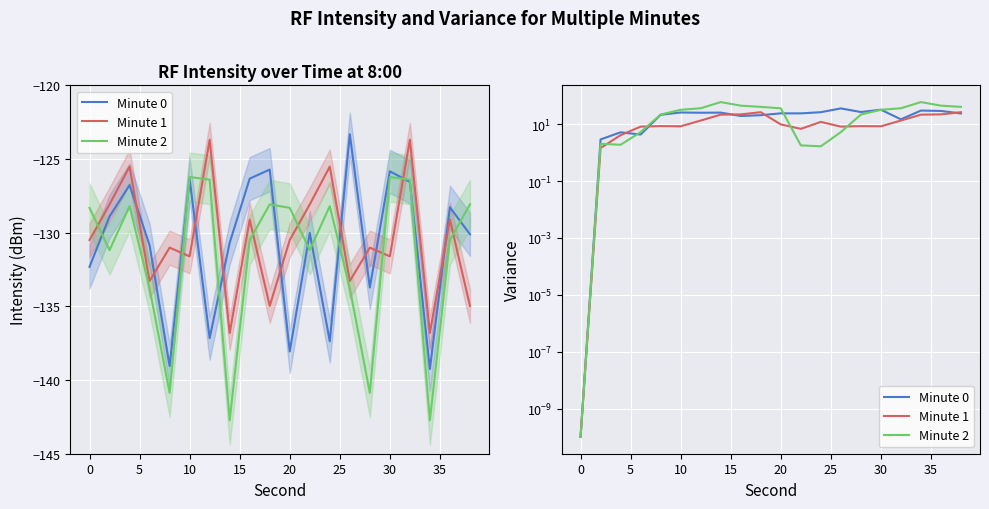

Reading left to right, transcribe all the data shown in this chart.

Minute 0: 0.0	2.9	5.2	4.4	21.6	26.0	25.5	25.7	19.6	20.9	24.3	24.2	26.6	36.2	27.0	32.5	15.0	30.4	29.5	24.0
Minute 1: 0.0	1.5	4.1	8.3	8.6	8.5	13.5	21.8	22.3	26.6	9.9	6.9	12.1	8.3	8.6	8.5	13.5	21.8	22.3	26.6
Minute 2: 0.0	2.1	1.9	5.3	22.0	32.3	36.6	60.4	45.2	41.0	36.4	1.8	1.7	5.3	22.0	32.3	36.6	60.4	45.2	41.0